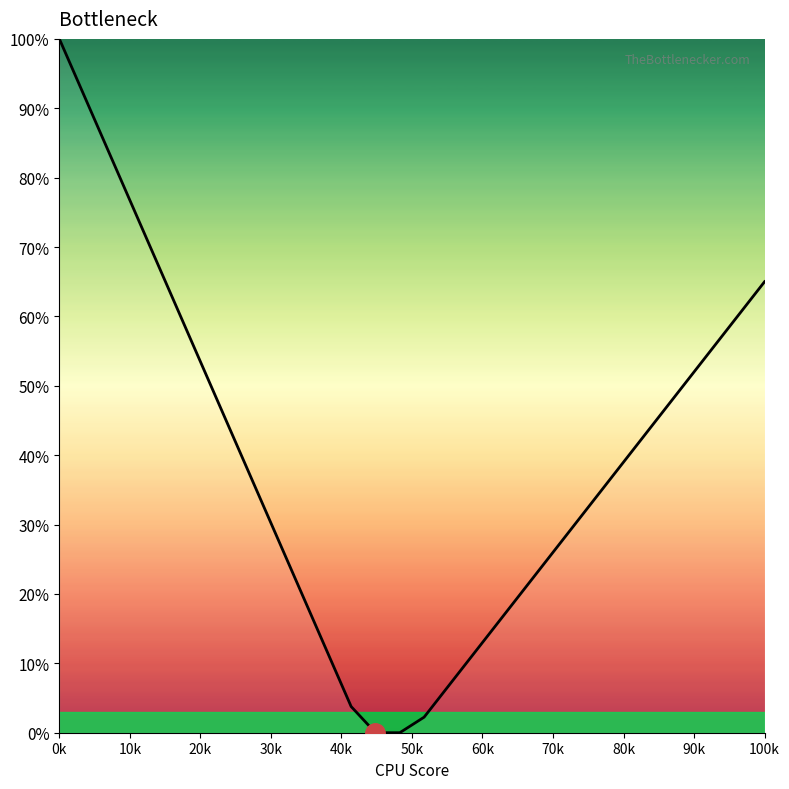

What is the difference between the maximum and minimum values?

100.0